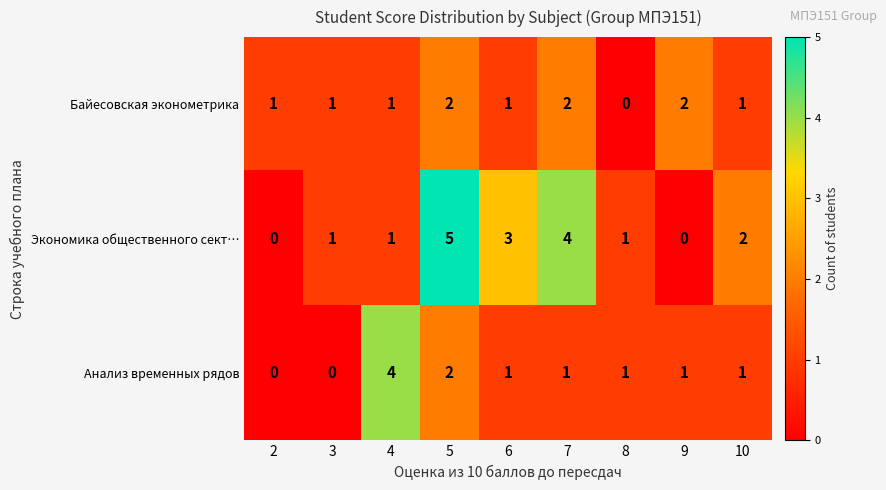

Count the number of data series in this chart.

3